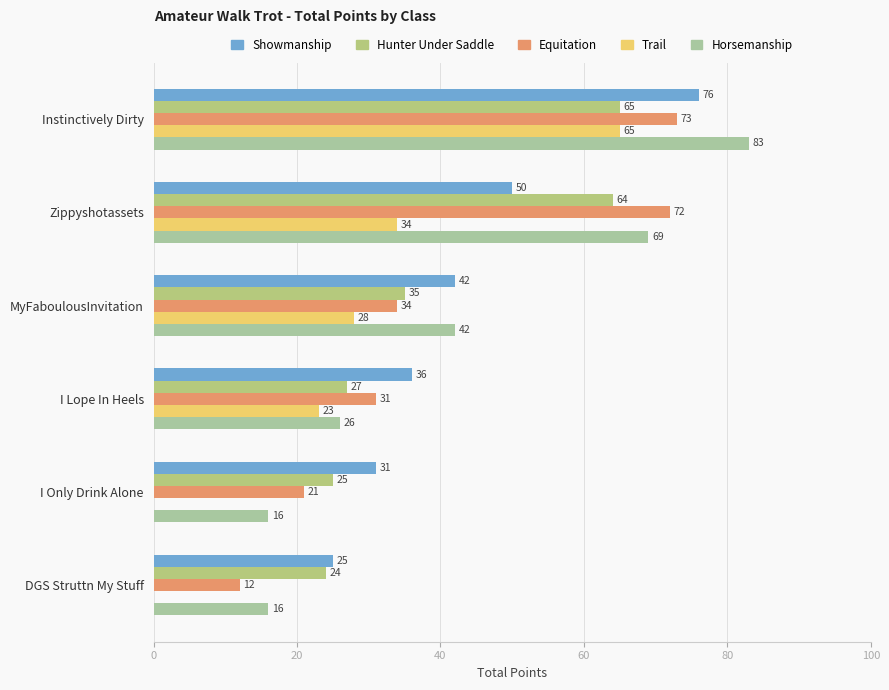

How many series are shown in this chart?

5